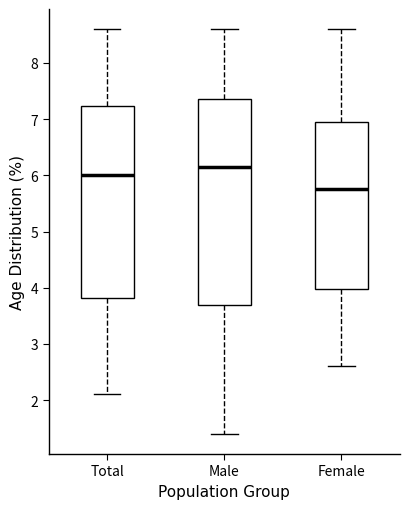

Which box has the highest median line?

Male